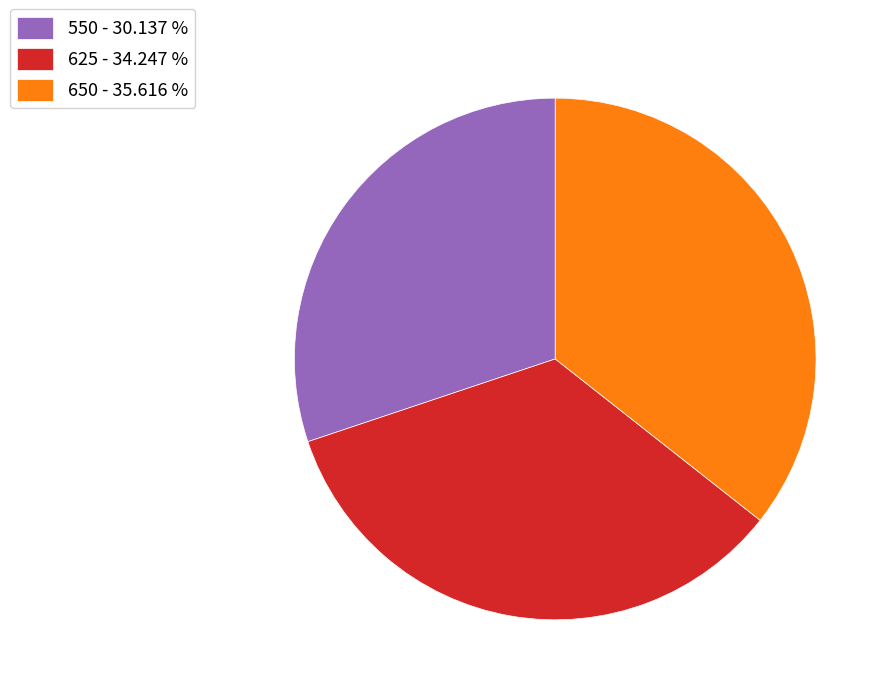

Combined, do 625 - 34.247 % and 550 - 30.137 % account for over 50%?

Yes